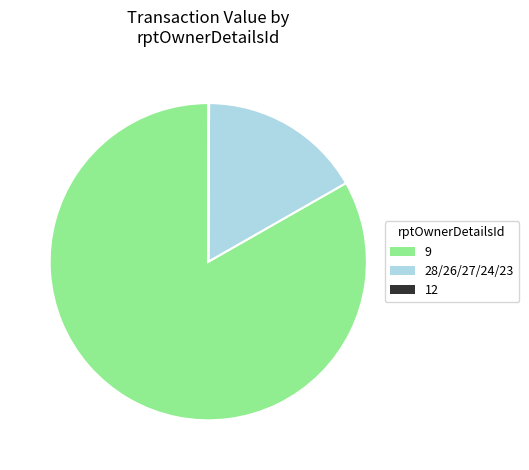

Is there a majority slice in this chart?

Yes